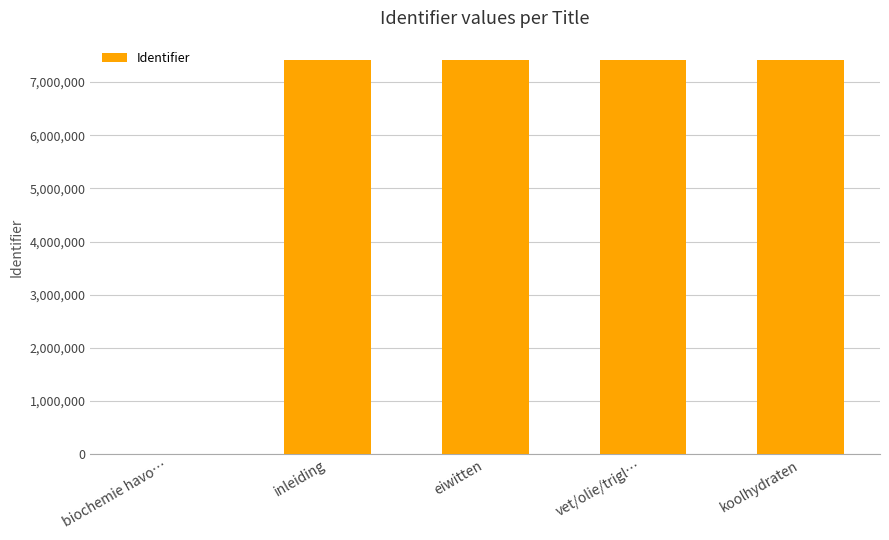

At which label is the value closest to 3703503?

inleiding